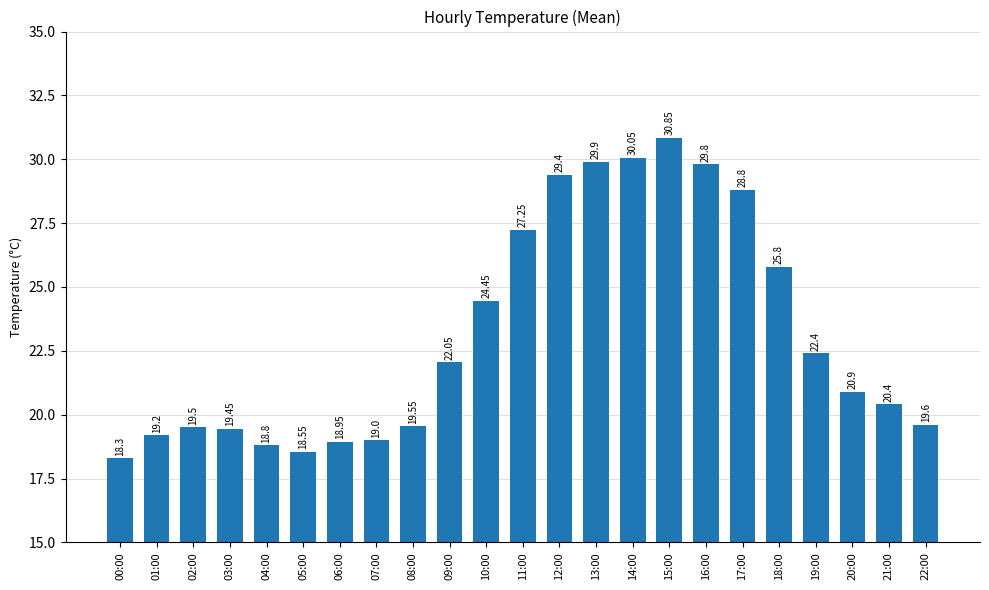

Which label corresponds to the largest value in the chart?

15:00